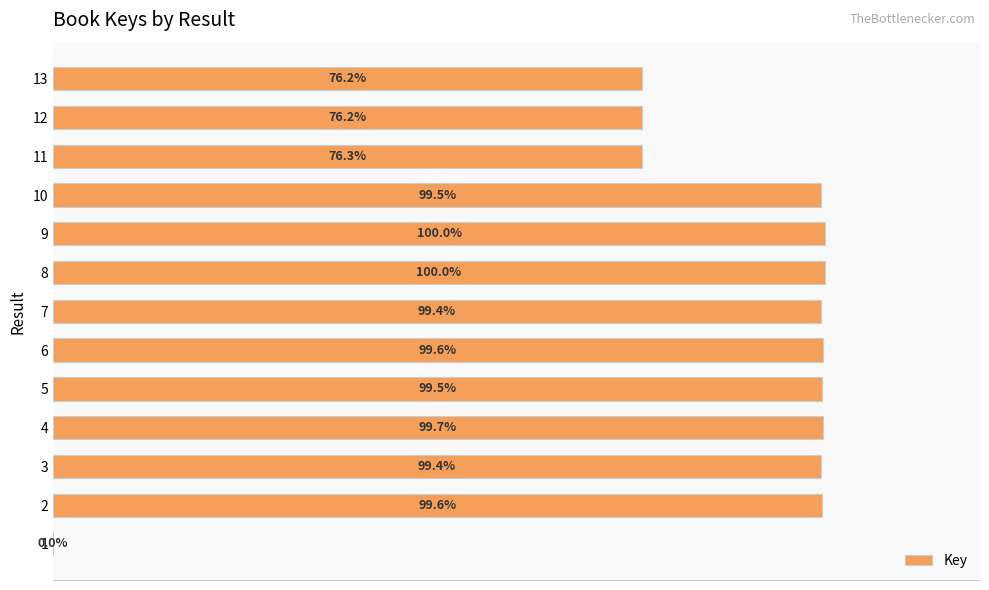

Are the bars horizontal?

Yes